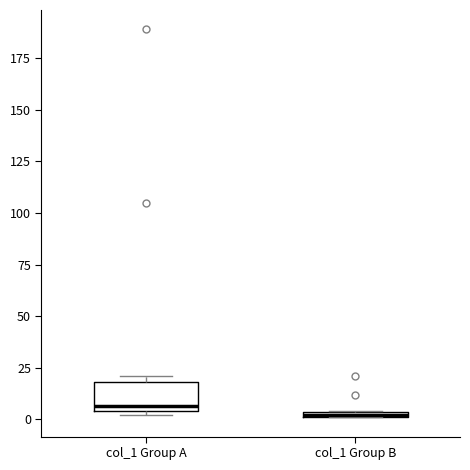

Where is the upper edge of the box for col_1 Group A on the y-axis? The values are not printed on the chart, so give them approximately, as read against the axis.

20